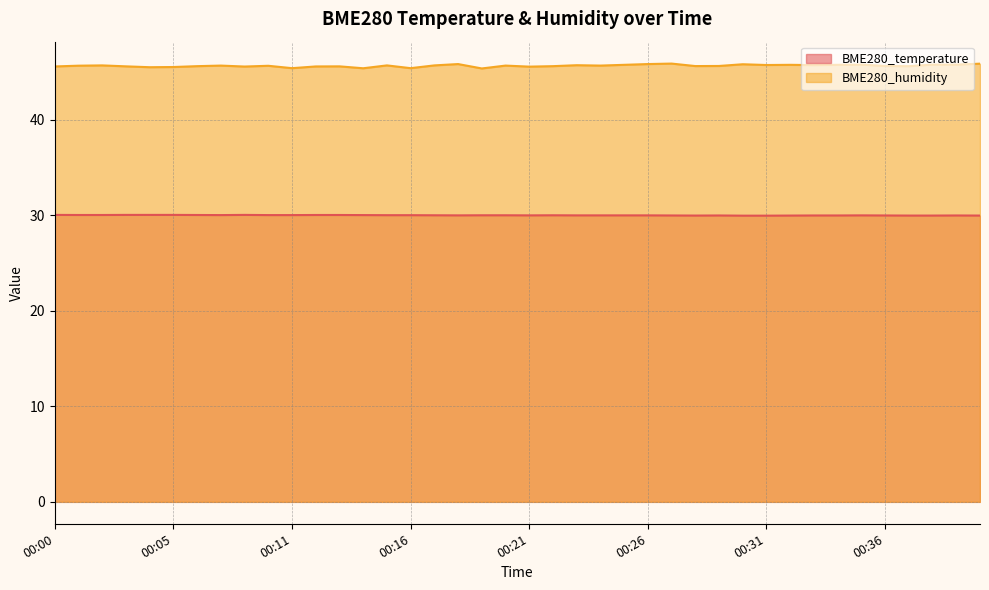

How many values in the BME280_temperature series are below 30?

20